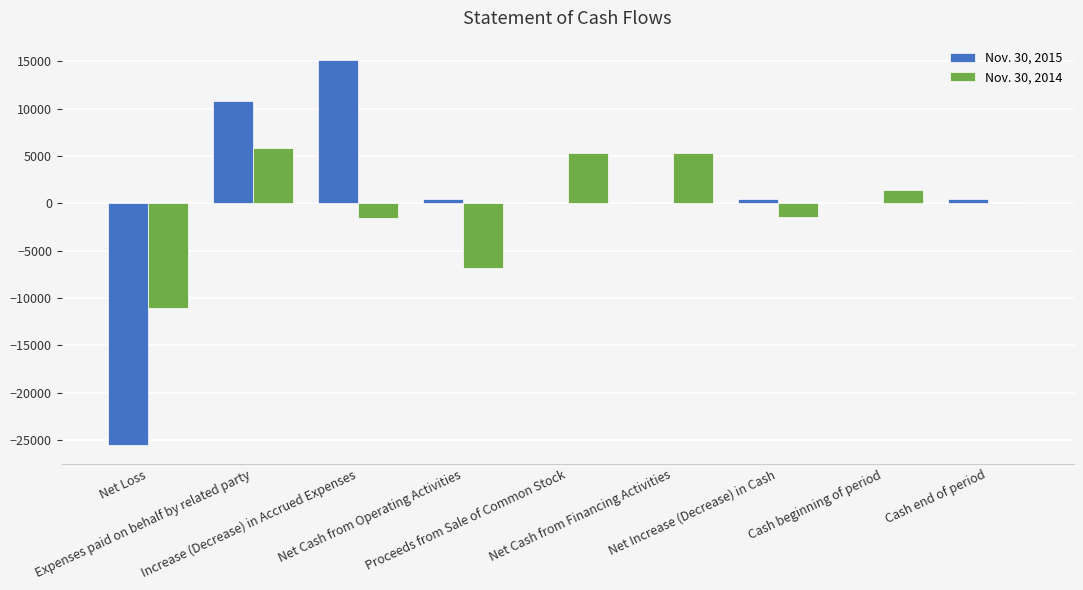

How many series are shown in this chart?

2